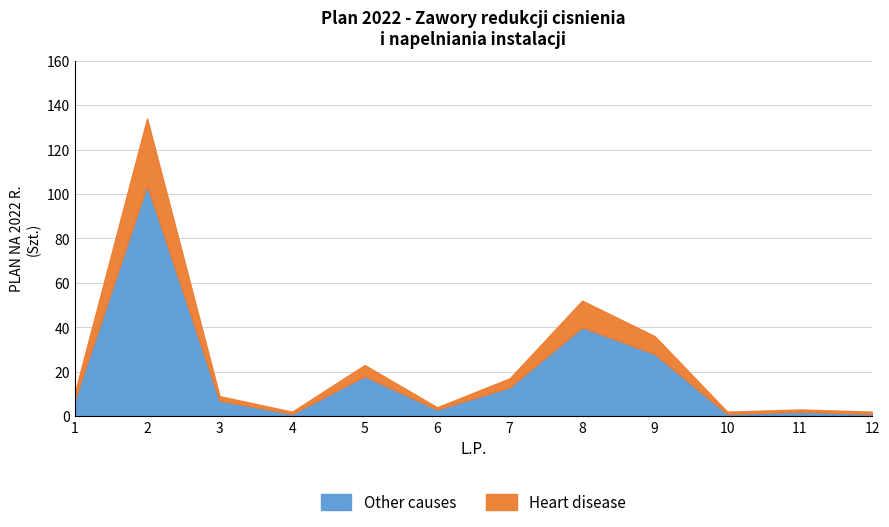

What is the sum of all Other causes values?

225